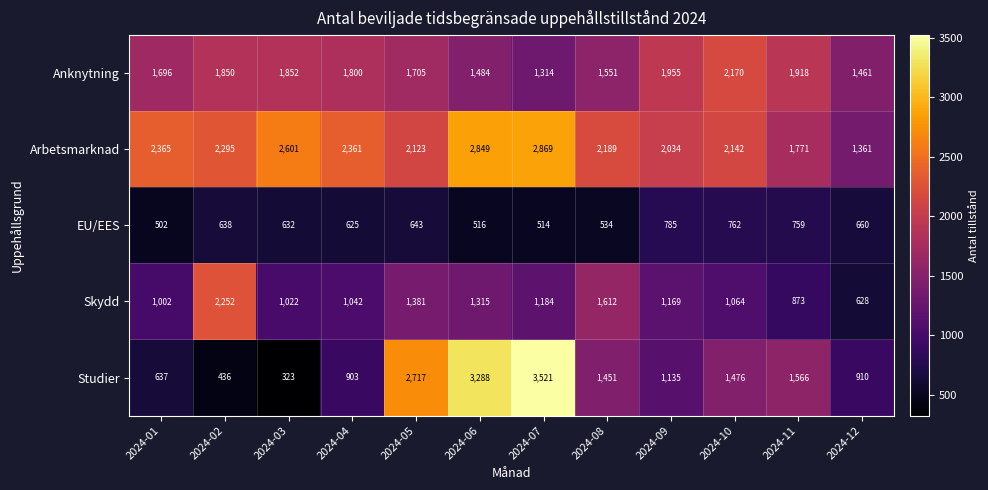

What is the sum of the EU/EES values at 2024-03 and 2024-01?

1134